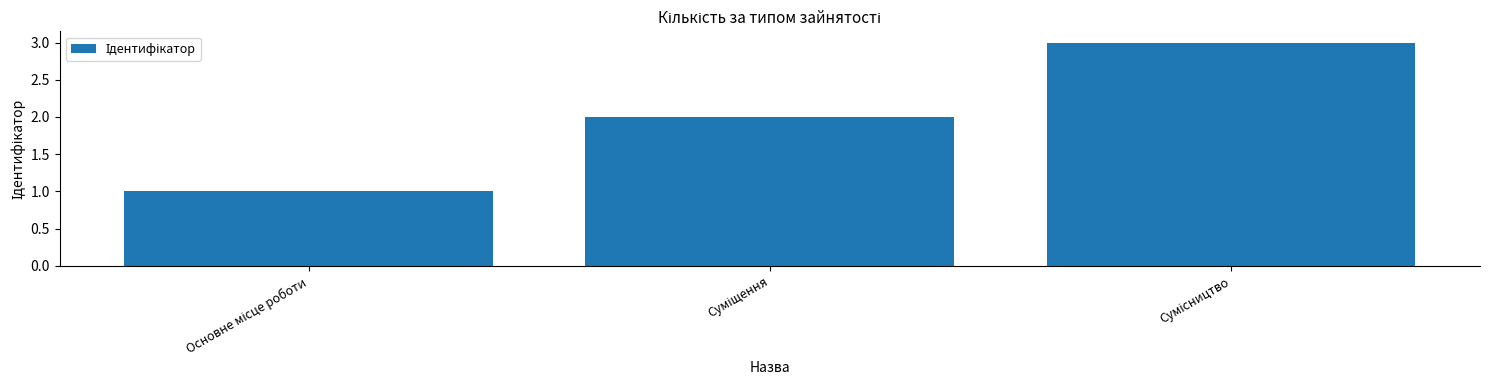

What is the greatest value displayed?

3